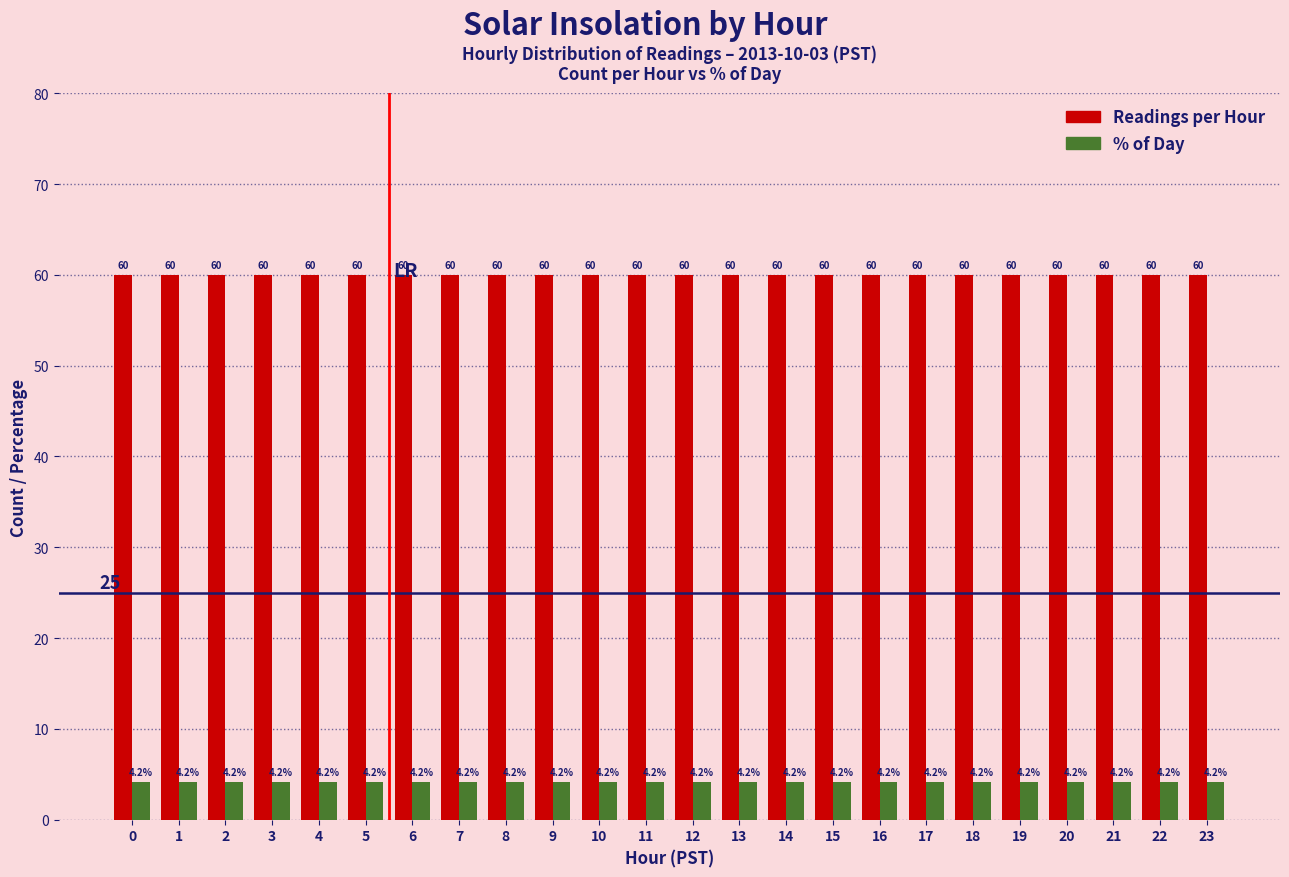

What is the maximum value shown in the chart?

60.0